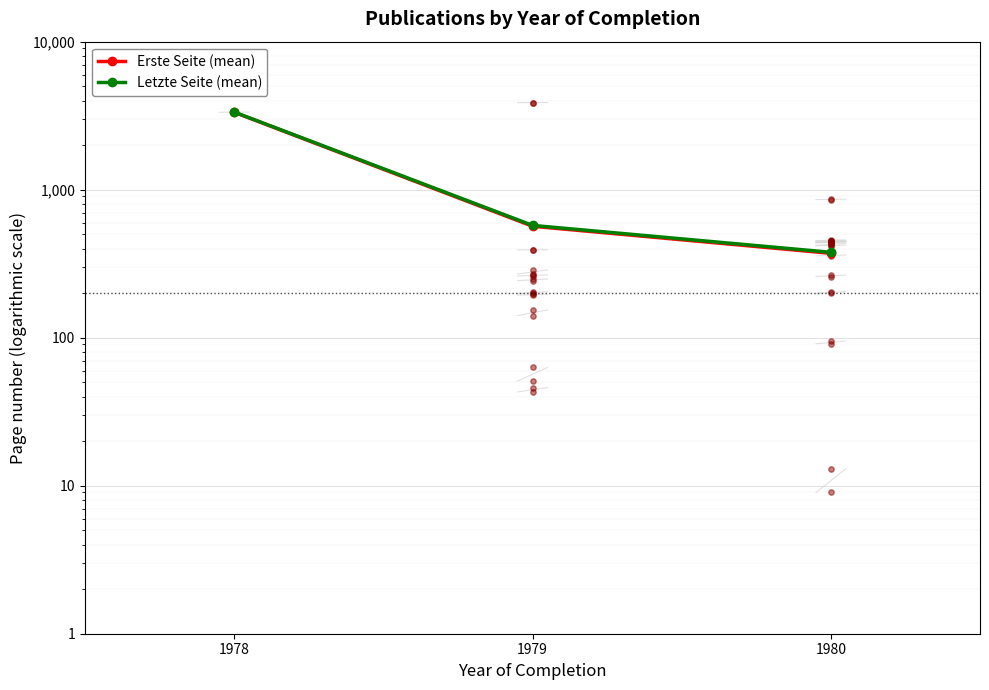

At which category is the sum across all series the highest?

1978